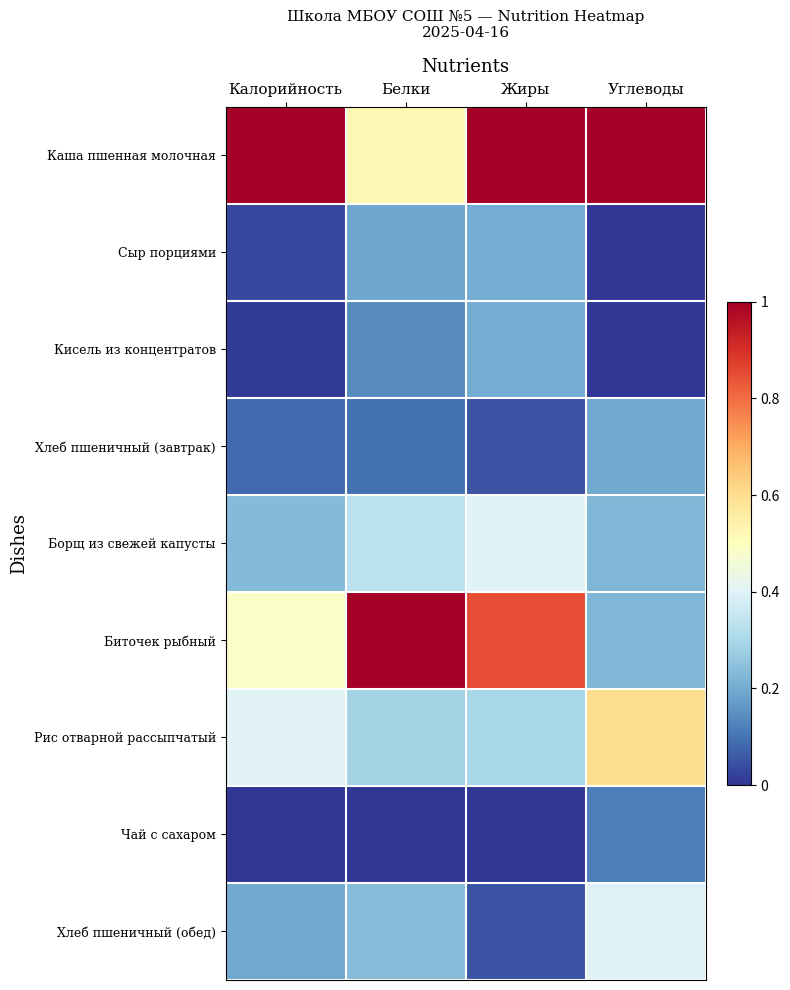

What is the maximum value shown in the chart?

1.0